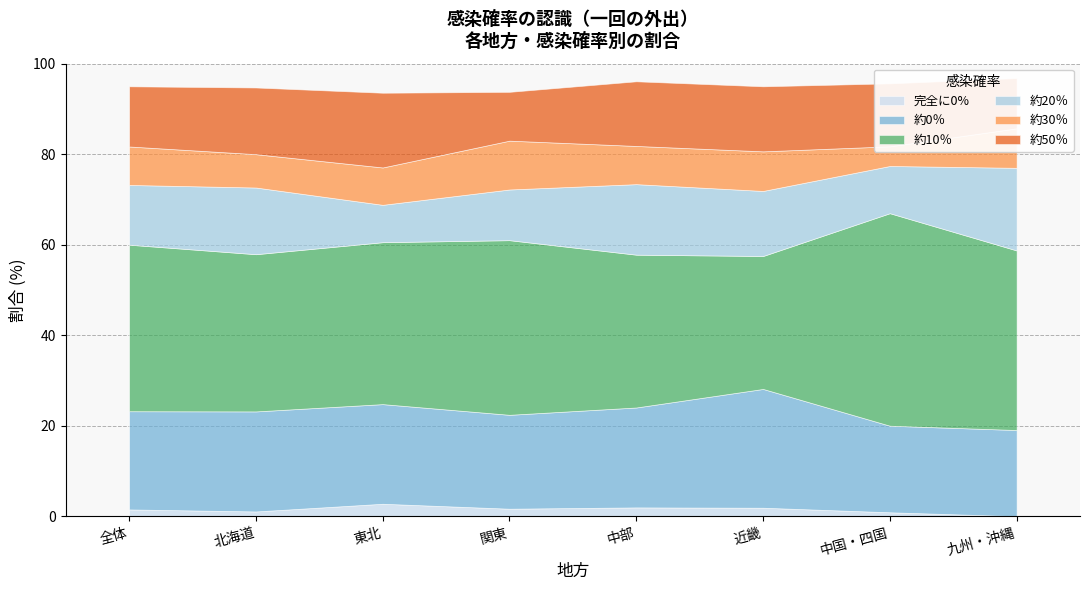

At which category does 完全に0% reach its first local peak?

東北